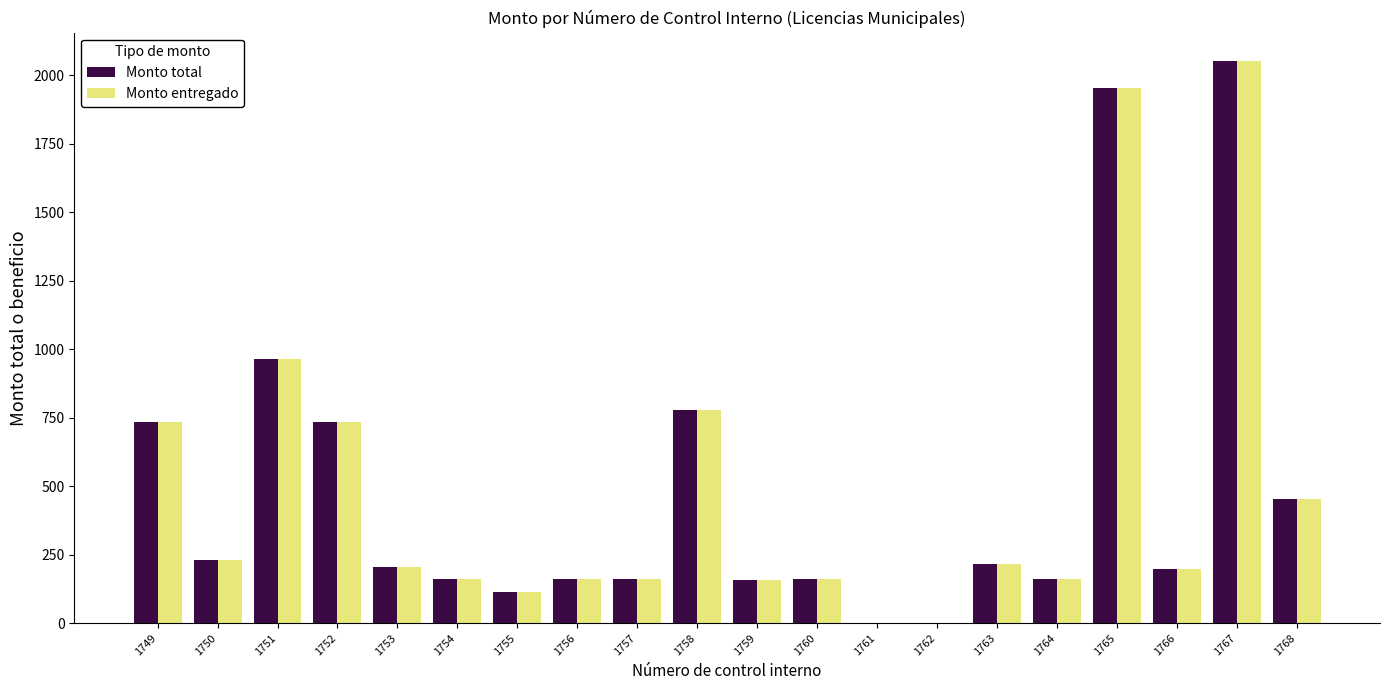

What is the greatest value displayed?

2053